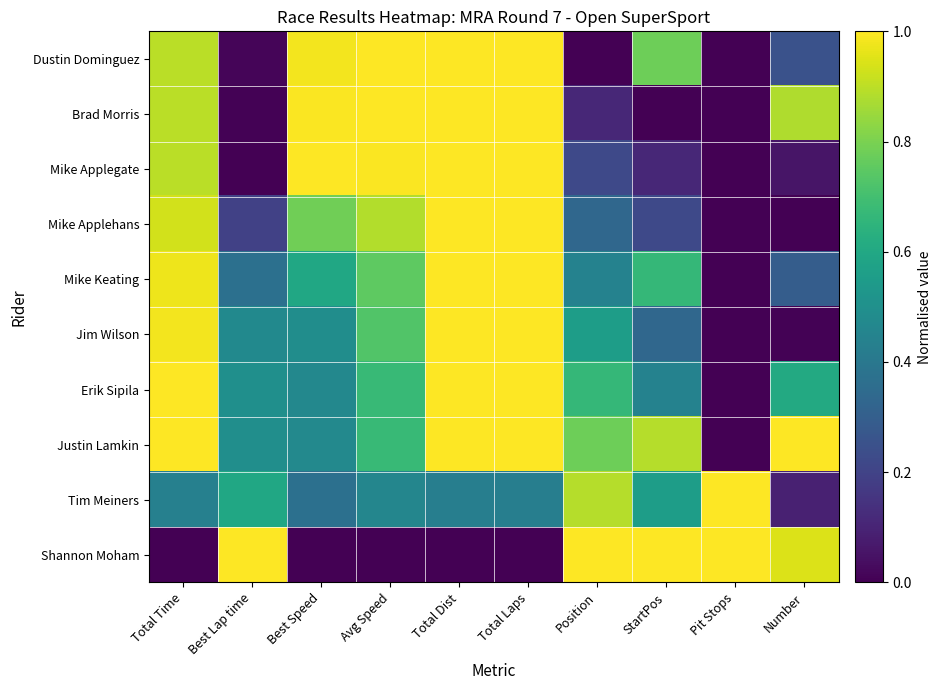

Count the number of categories in the chart.

10